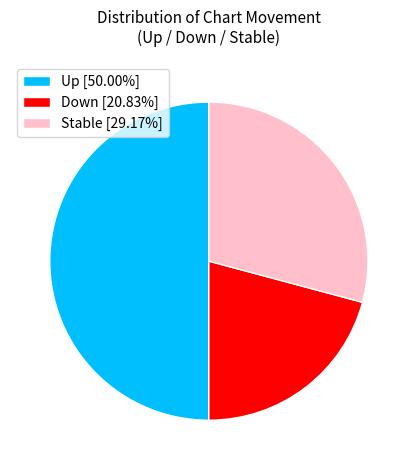

How many segments does this pie chart have?

3